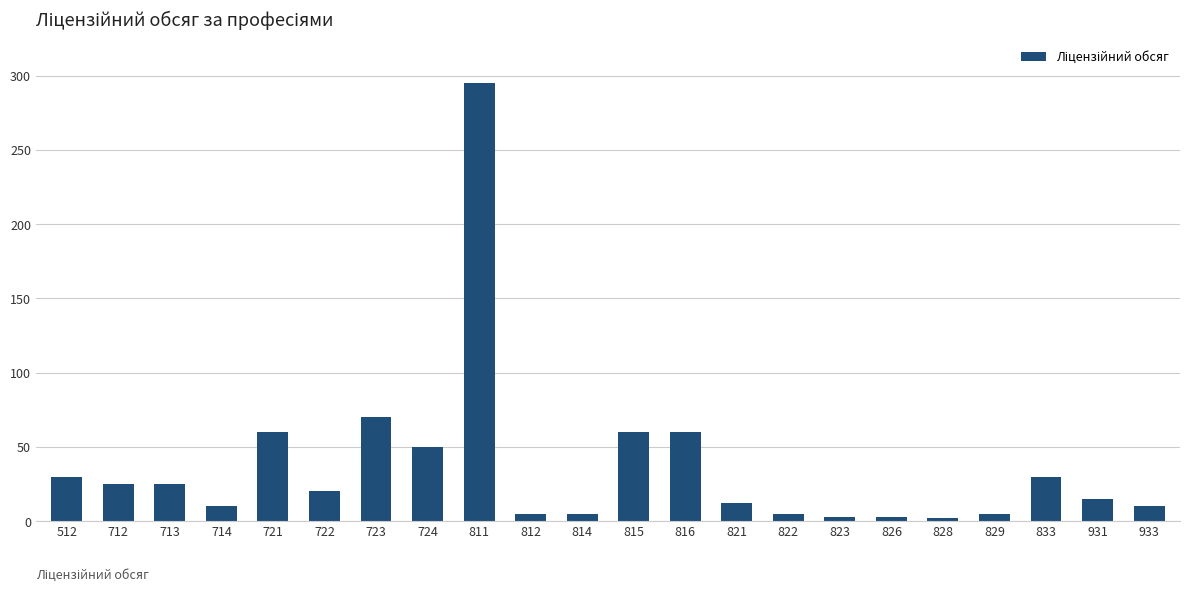

What is the value of the 8th bar from the left?

50